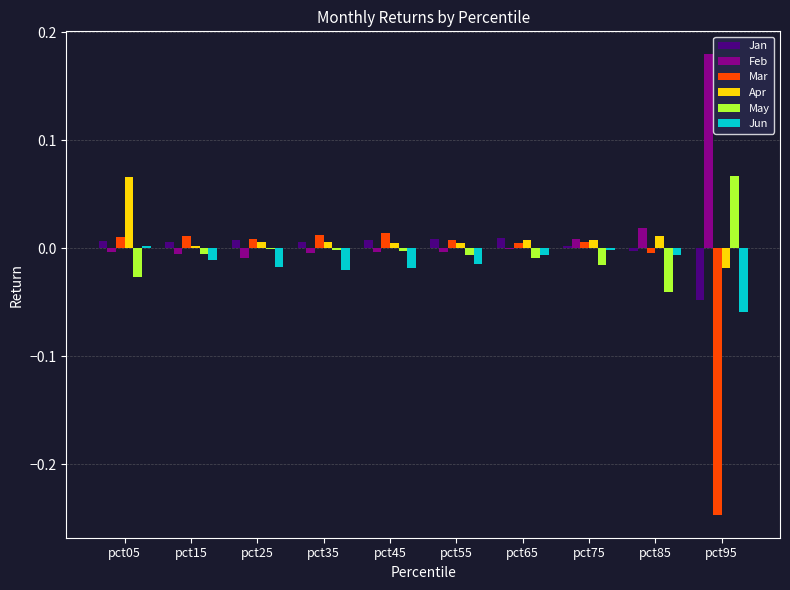

Where does the Apr series first go above 0?

pct05